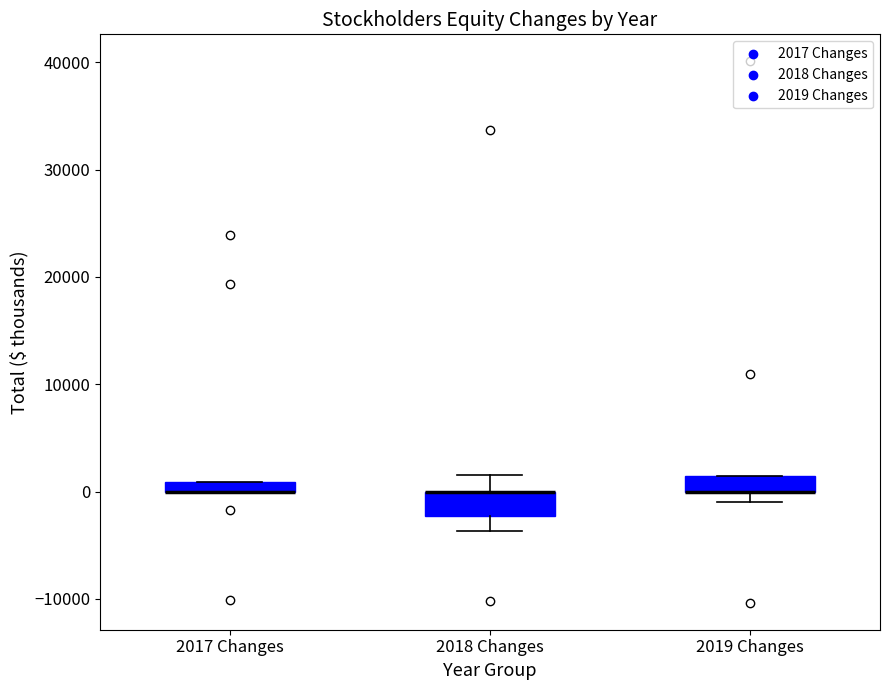

Where is the upper edge of the box for 2017 Changes on the y-axis? The values are not printed on the chart, so give them approximately, as read against the axis.

1000